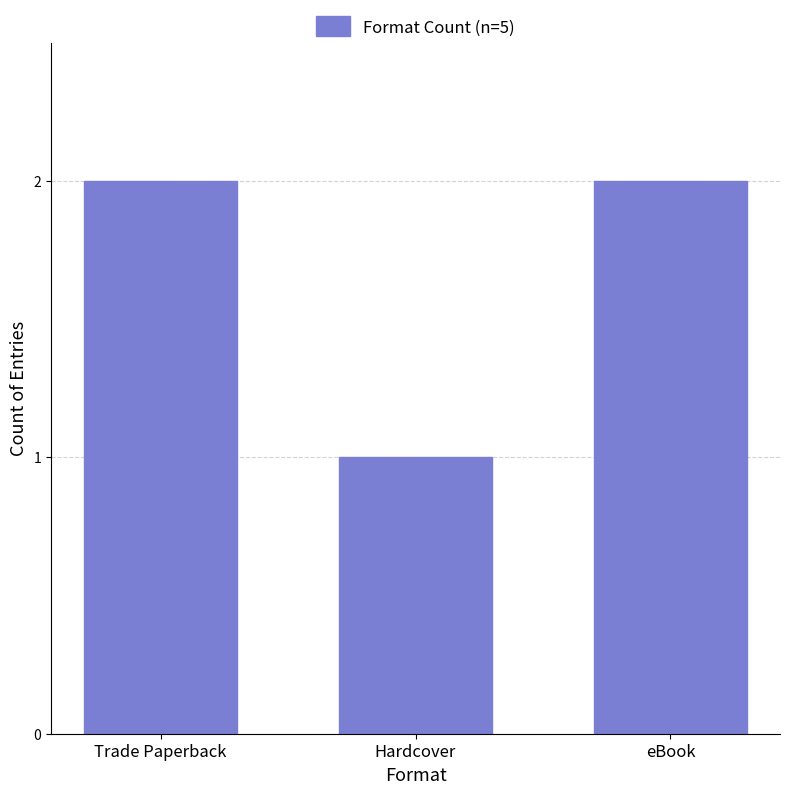

Reading left to right, transcribe all the data shown in this chart.

Trade Paperback=2	Hardcover=1	eBook=2